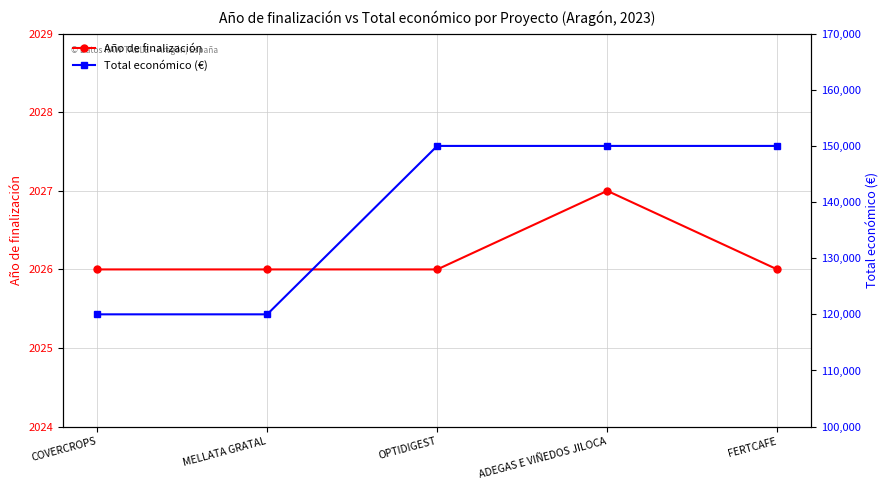

What are all the series names shown in the legend?

Año de finalización, Total económico (€)